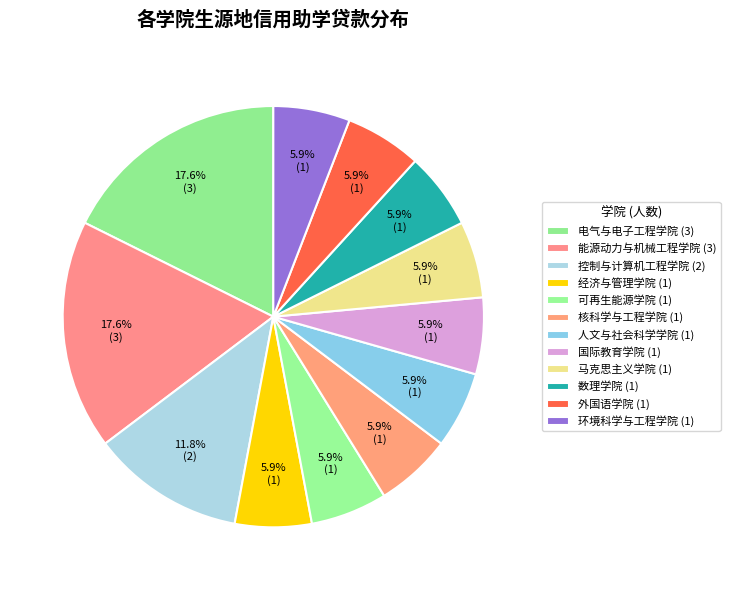

How many slices are in this pie chart?

12